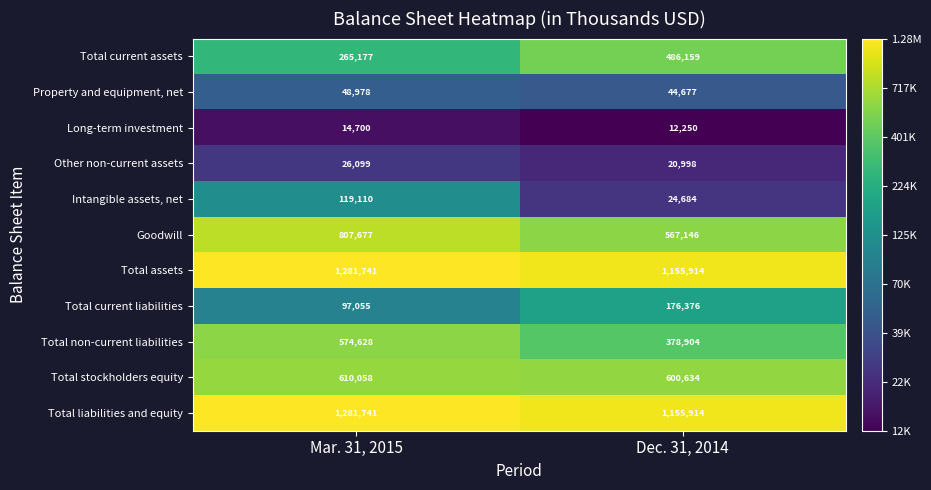

Read the Total current assets value at Mar. 31, 2015.

265177